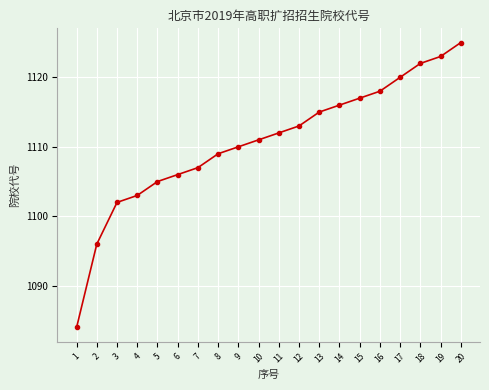

Count the number of data series in this chart.

1